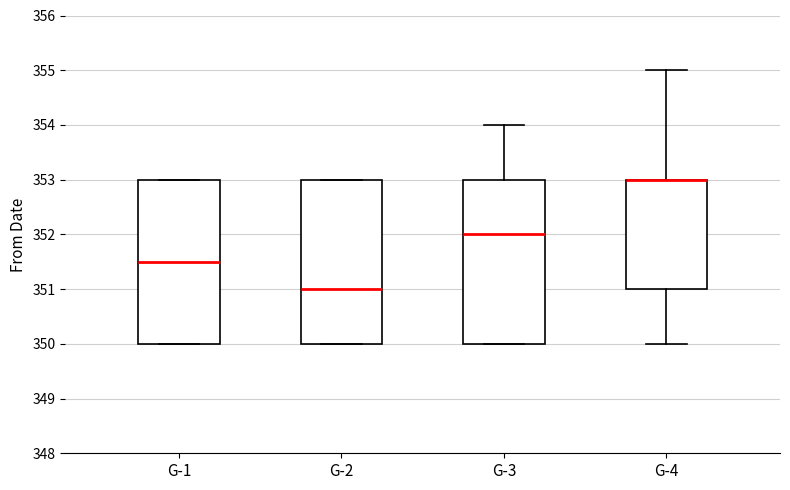

Where does the upper whisker of the box for G-4 end on the y-axis? The values are not printed on the chart, so give them approximately, as read against the axis.

355.0